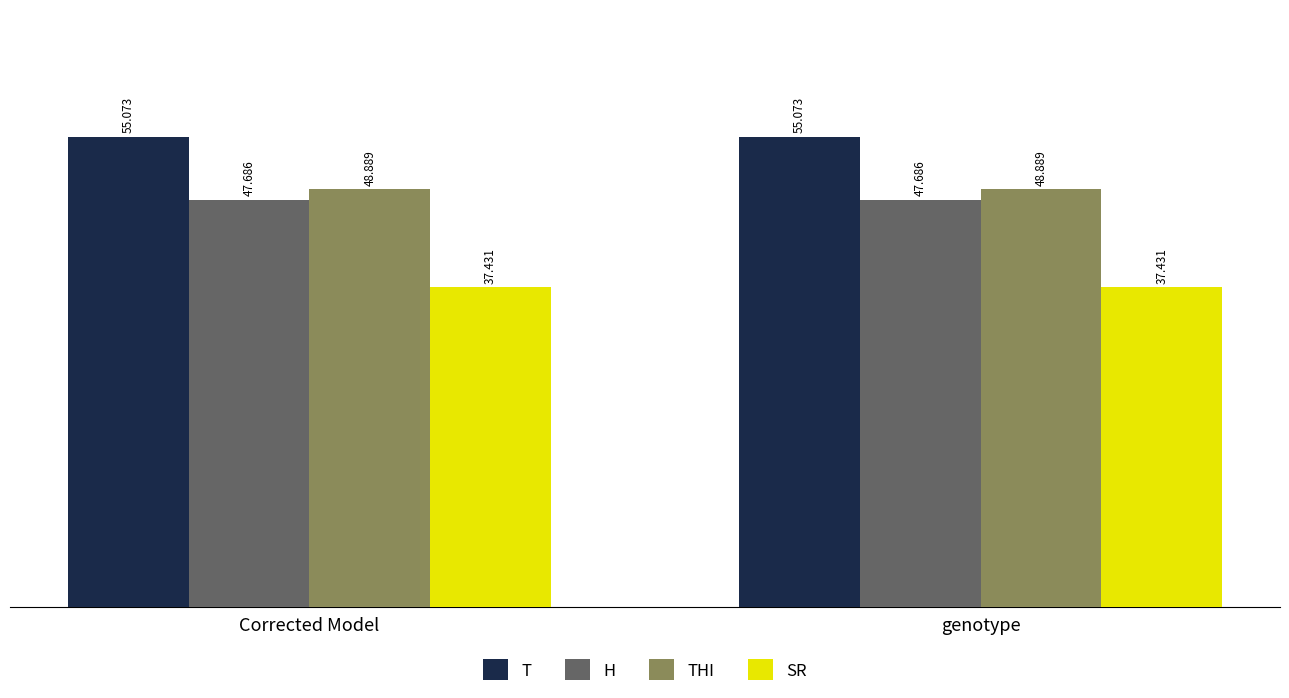

True or false: T has a value of 55.1 at genotype.

True